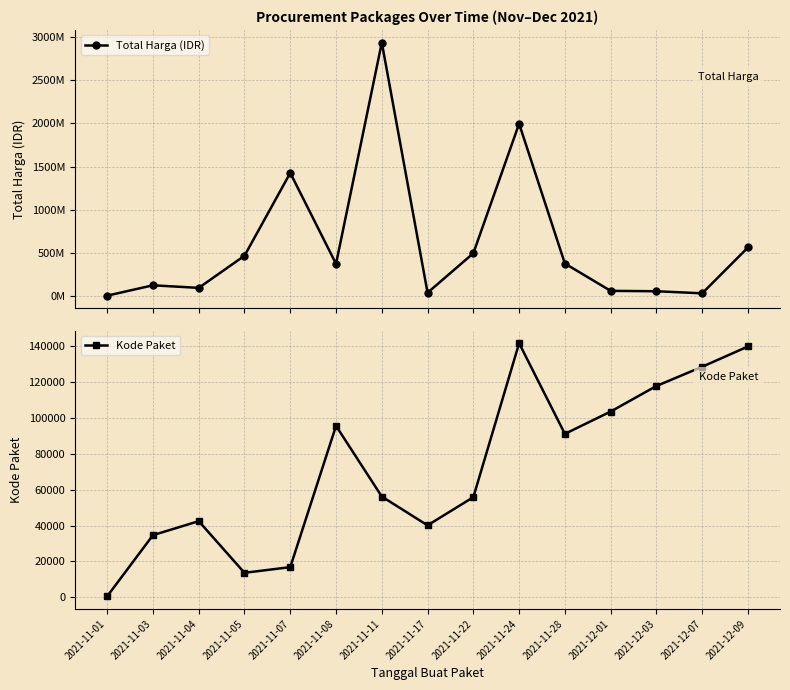

Read the Kode Paket value at 2021-11-11, to the nearest 50.

56150